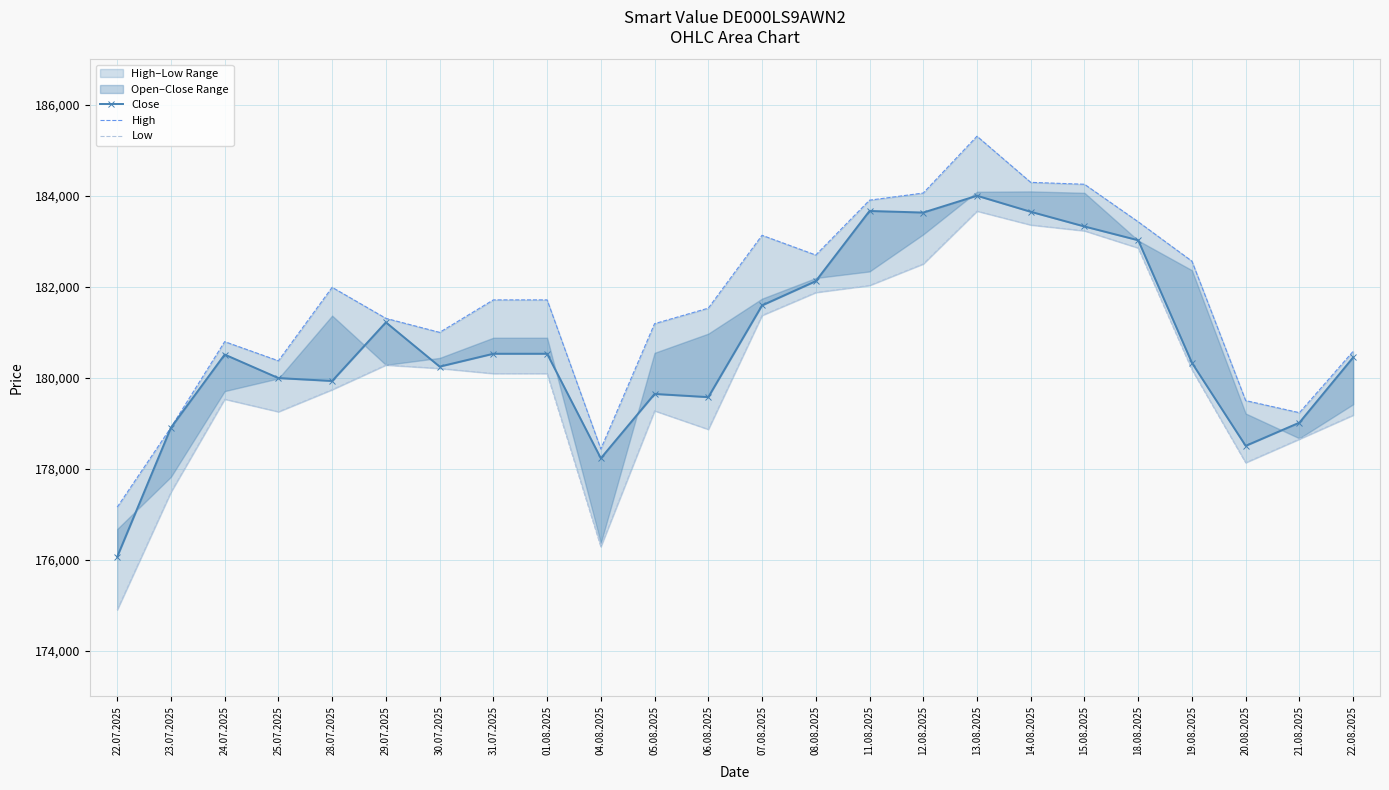

Rank the series at 30.07.2025 from lowest to highest value.

Low, Close, High